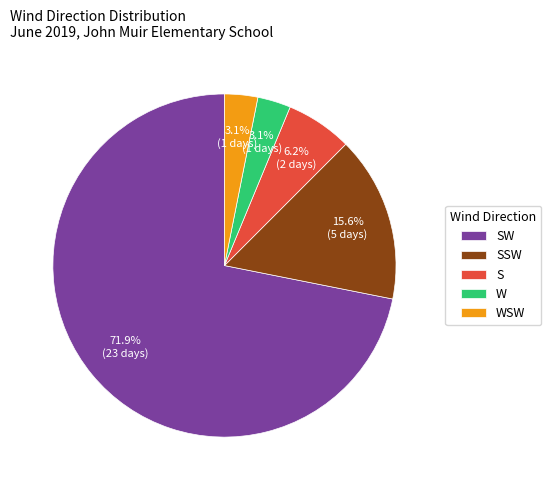

Is there any slice that represents more than half of the pie?

Yes